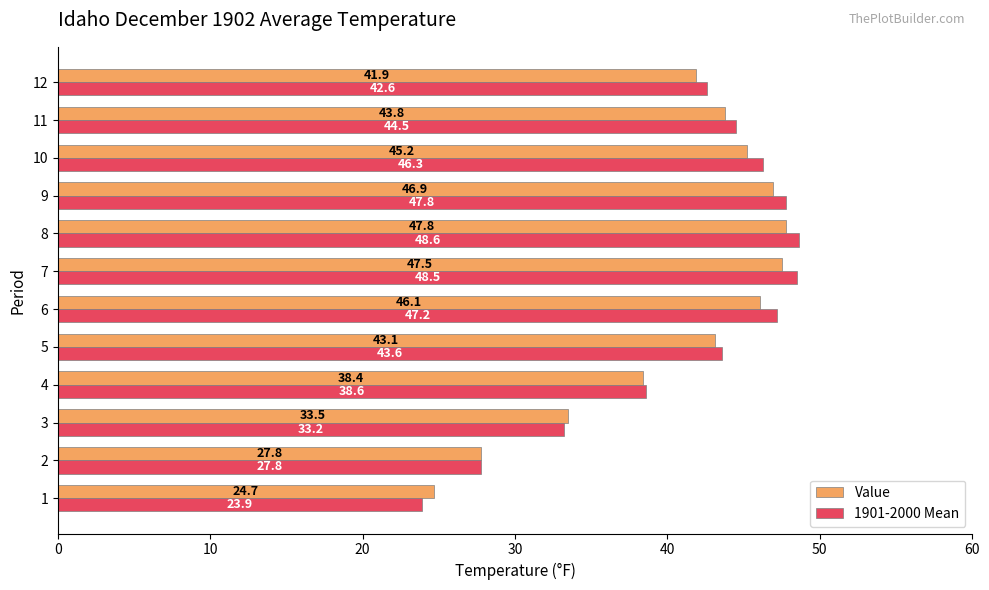

What is the maximum value for 1901-2000 Mean?

48.6